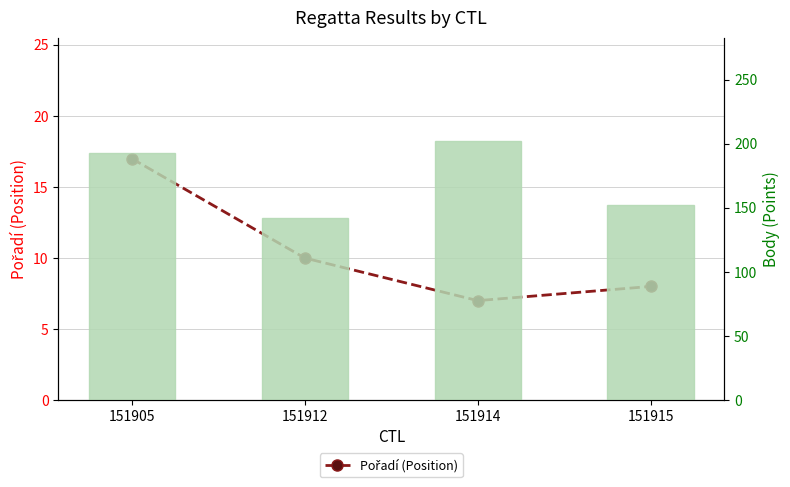

The value of Body (Points) at 151915 is 152. True or false?

True